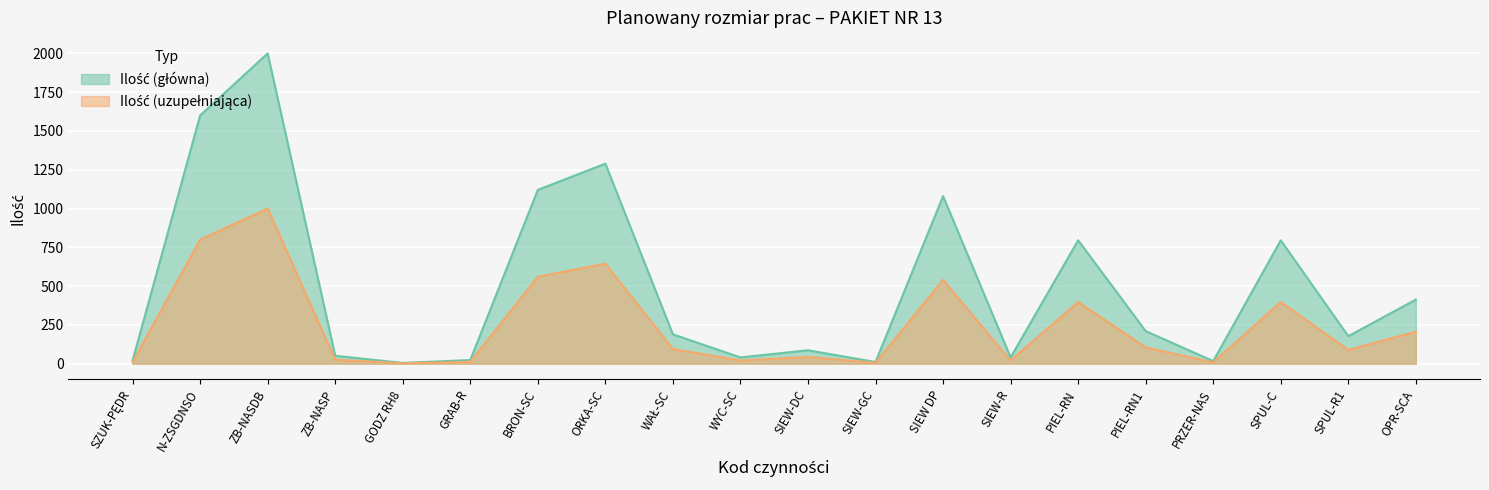

Reading left to right, extract all data points from this chart.

Ilość (główna): 20.0	1600.0	2000.0	51.2	5.0	23.4	1120.5	1289.1	189.2	40.5	86.6	10.7	1080.0	40.5	795.1	210.0	16.7	795.1	177.2	413.2
Ilość (uzupełniająca): 10.0	800.0	1000.0	25.6	2.5	11.7	560.2	644.5	94.6	20.2	43.3	5.3	540.0	20.2	397.6	105.0	8.3	397.6	88.6	206.6